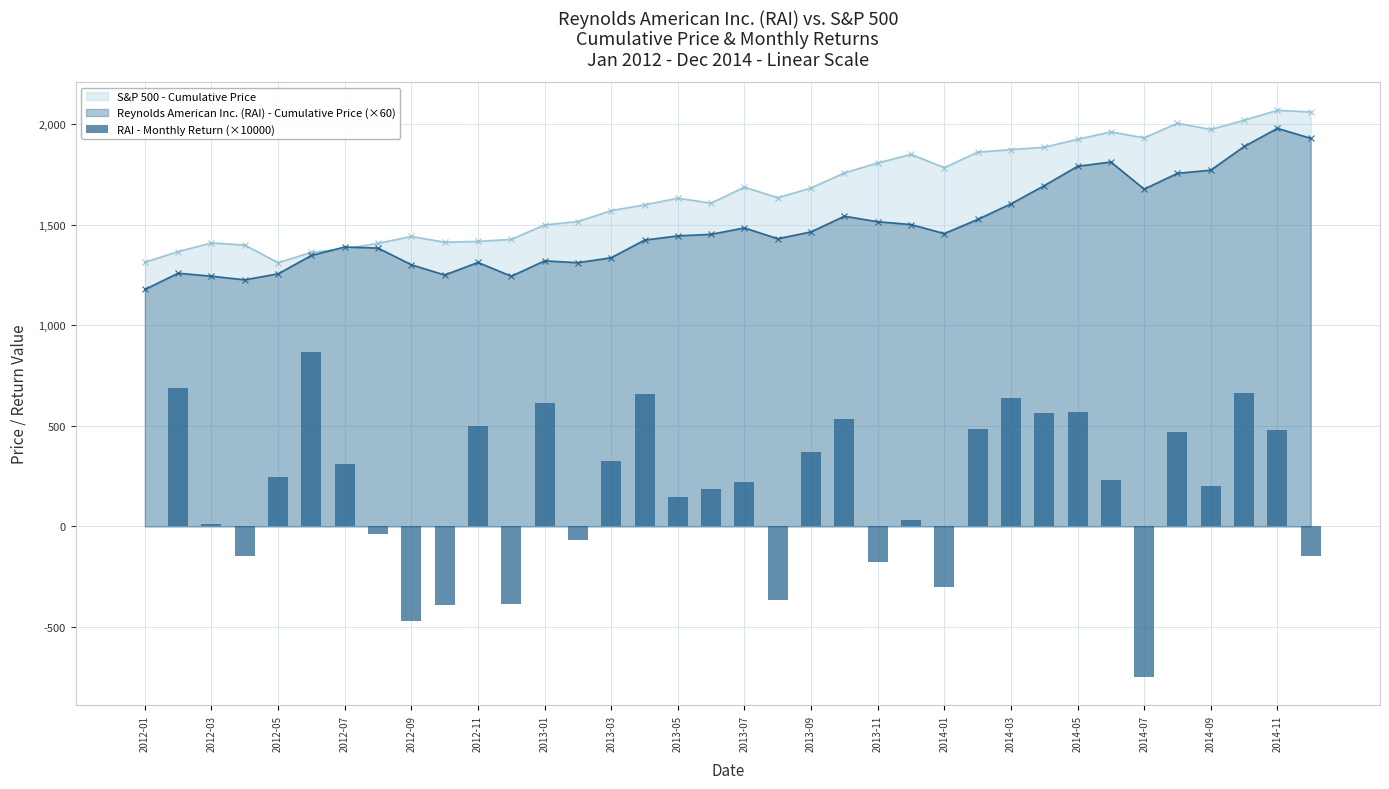

The value of Reynolds American Inc. (RAI) - Cumulative Price (×60) at 2012-07 is 1982.1. True or false?

False